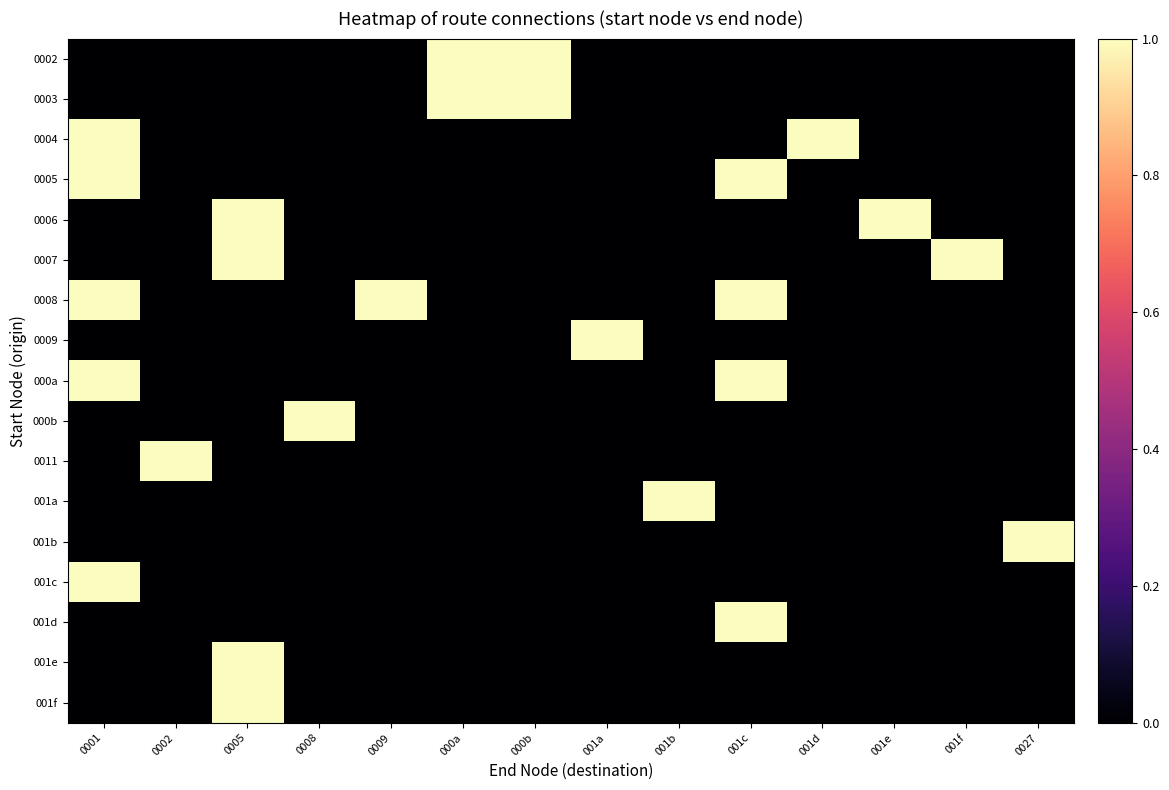

Which has a higher value, 0005 or 000a?

000a